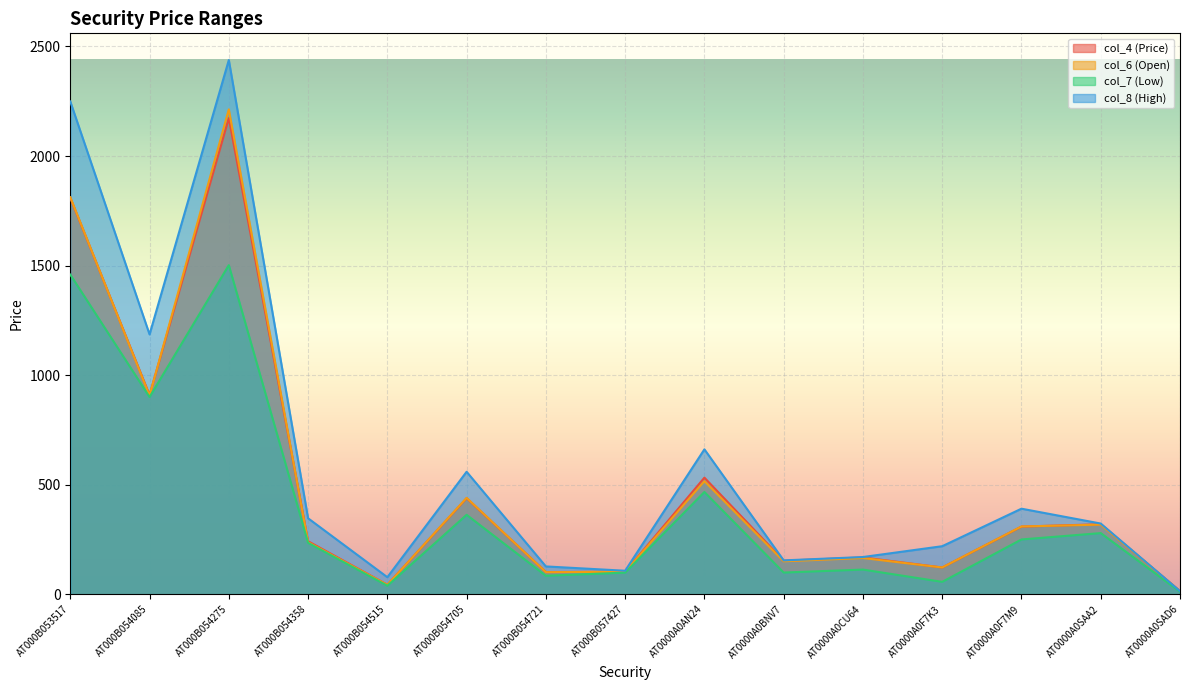

What are all the series names shown in the legend?

col_4 (Price), col_6 (Open), col_7 (Low), col_8 (High)